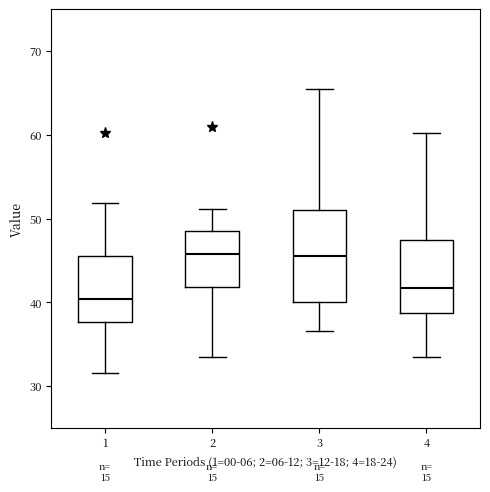

Reading left to right, transcribe this box plot: for each box, give where its median line is, the range the box spans, and where its two whiskers end, as read against the y-axis. The values are not printed on the chart, so give them approximately, as read against the axis.

1: median 40, box 38 to 46, whiskers 32 to 52
2: median 46, box 42 to 49, whiskers 33 to 51
3: median 46, box 40 to 51, whiskers 37 to 66
4: median 42, box 39 to 47, whiskers 33 to 60